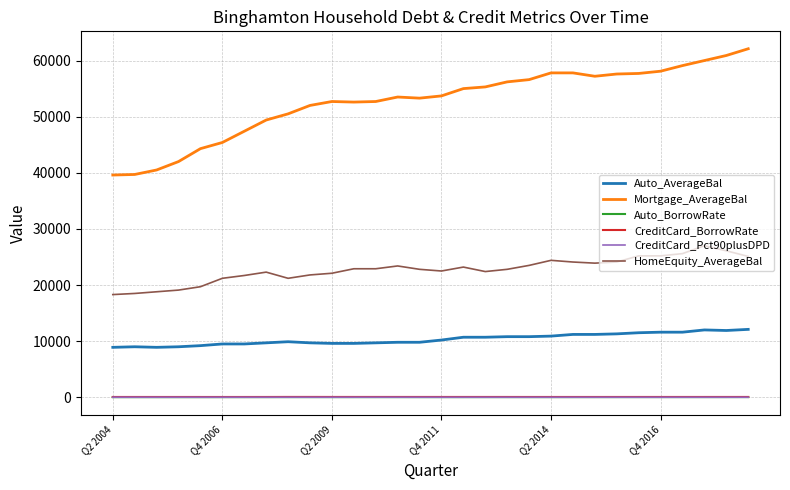

What is the greatest value displayed?

62100.0